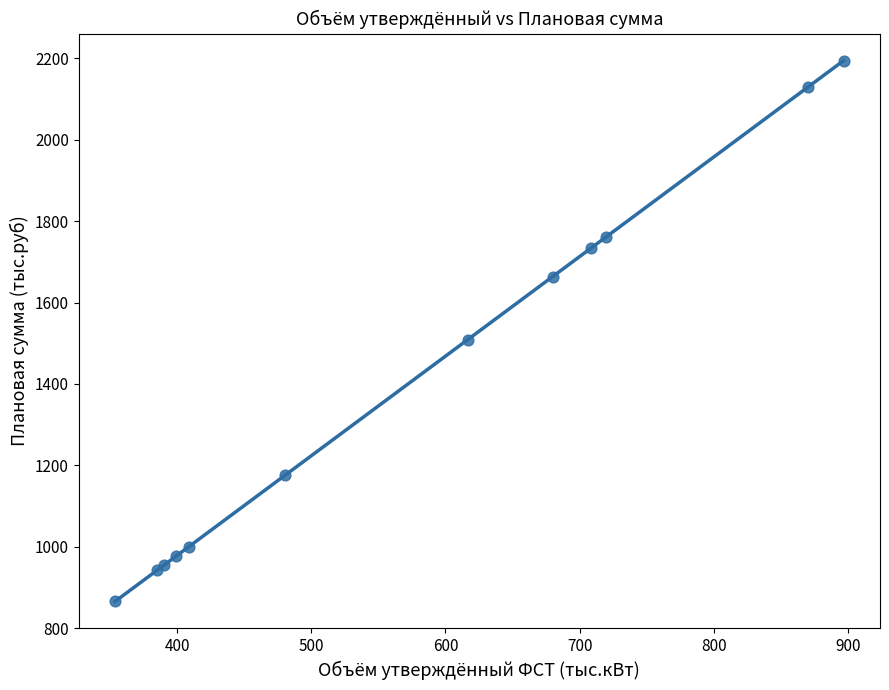

What Y value in the scatter plot is closest to 1529?

1508.9